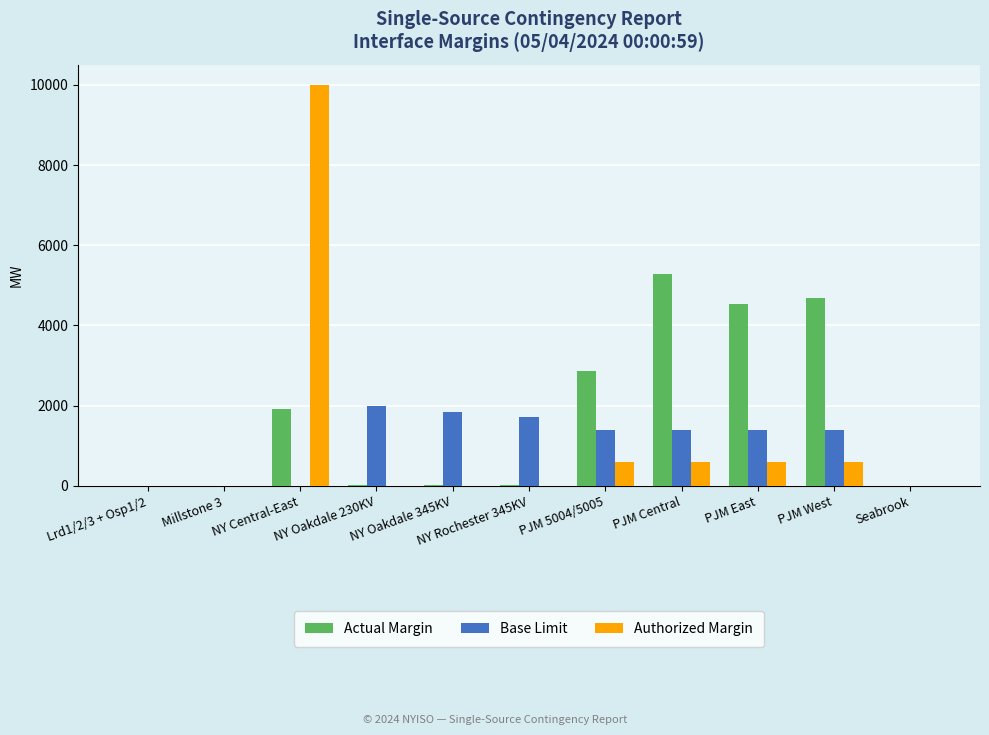

What is the sum of all Authorized Margin values?

12402